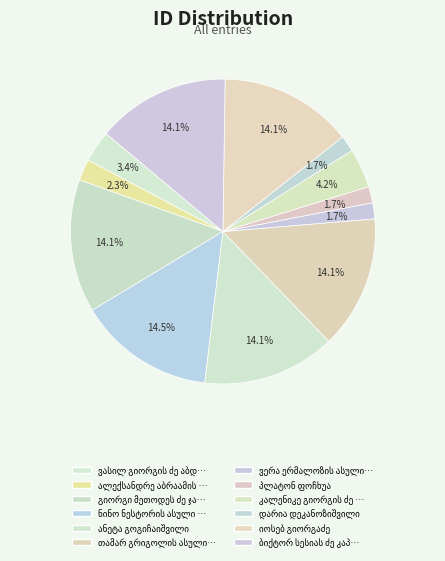

How many slices are in this pie chart?

12